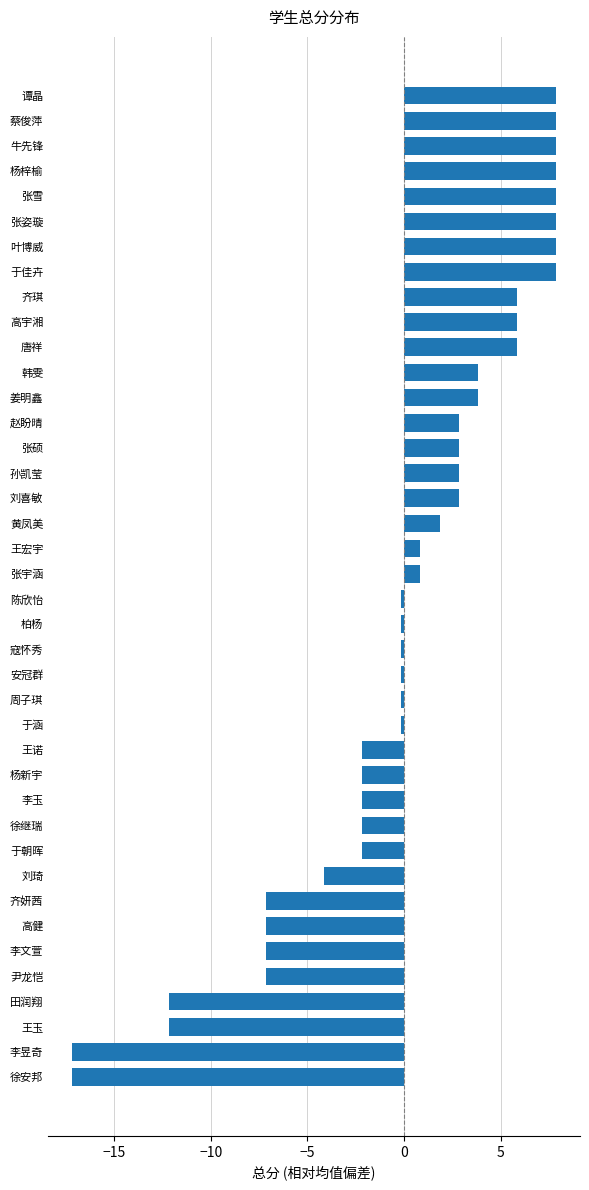

Approximately how many times larger is the value at 刘喜敏 compared to 高宇湘?

0.5